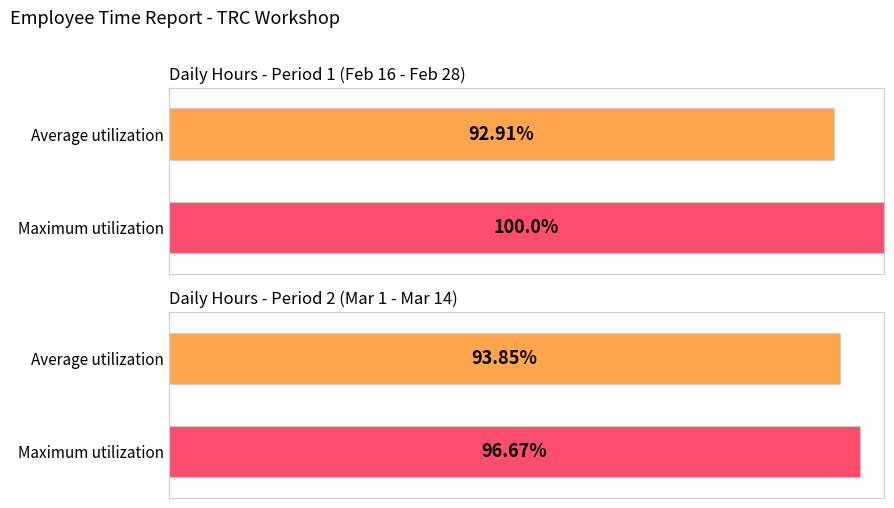

What are all the series names shown in the legend?

Average utilization, Maximum utilization